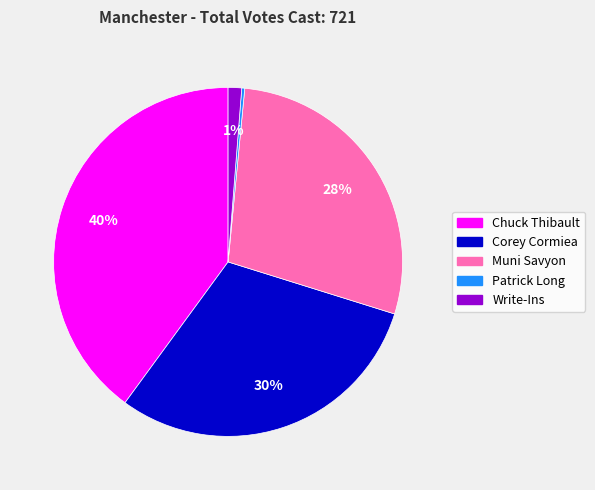

Which category has the biggest portion of the pie?

Chuck Thibault